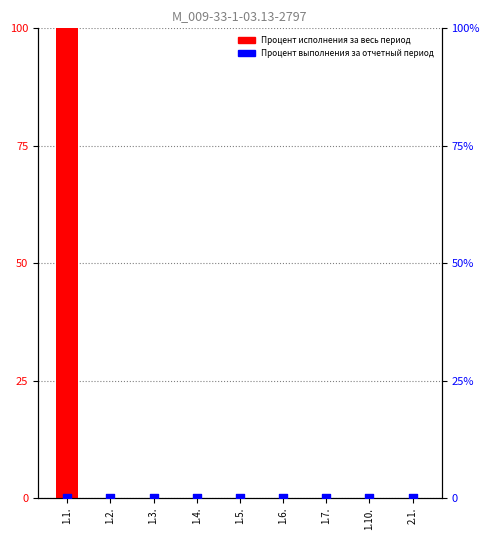

Is the value of Процент исполнения за весь период at 1.2. greater than the value of Процент выполнения за отчетный период at 1.7.?

No